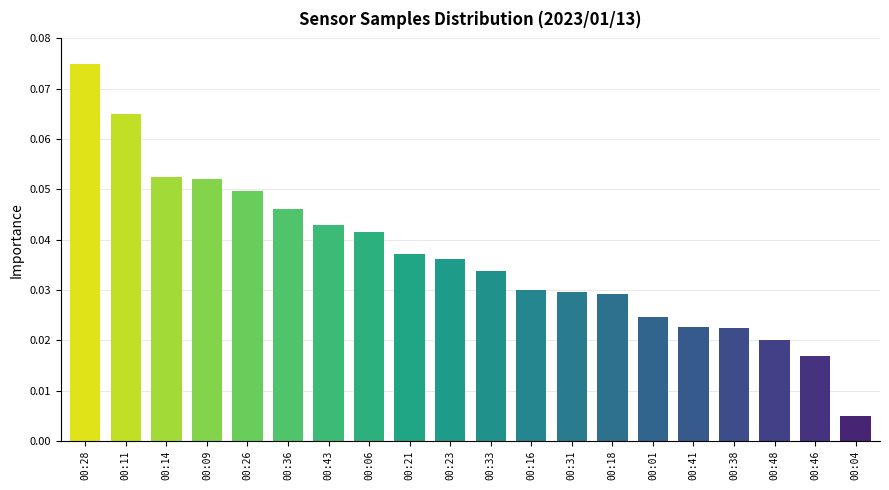

What is the label of the 12th bar from the left?

00:16